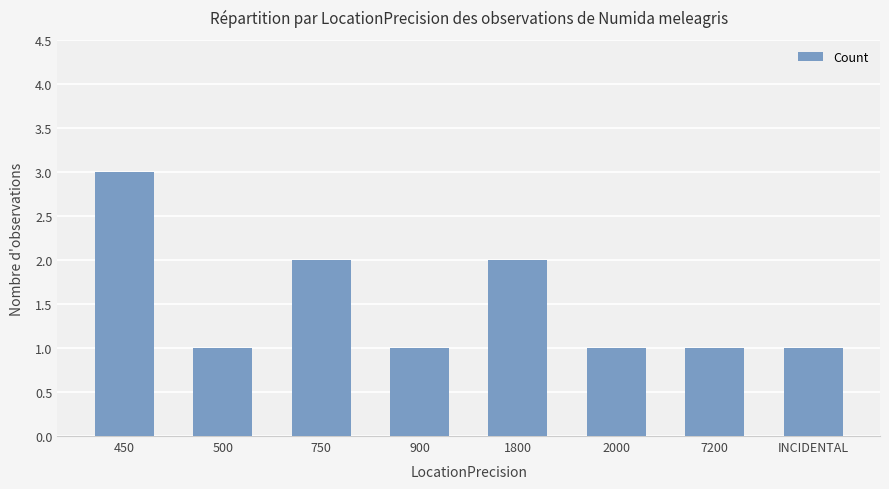

What is the value of the 4th bar from the left?

1